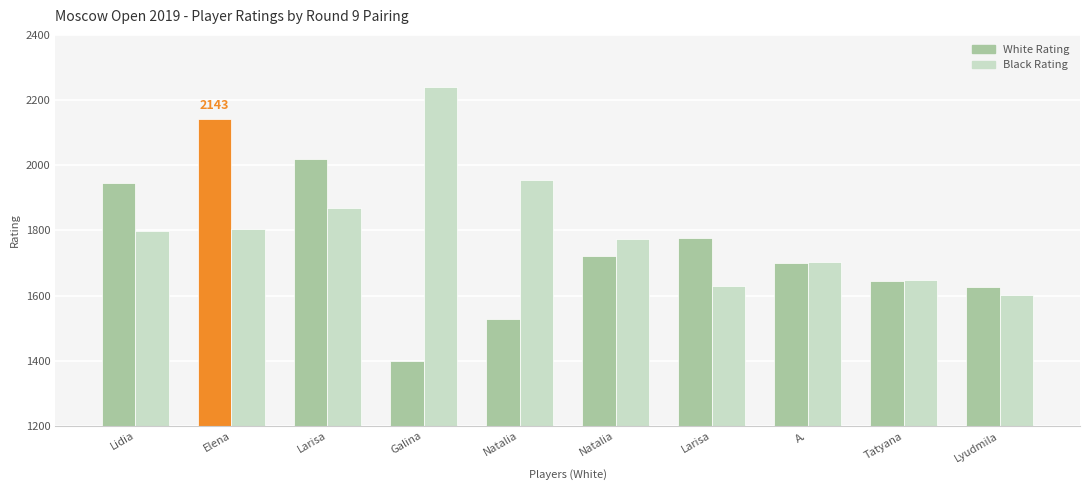

What is the average value of the Black Rating series?

1802